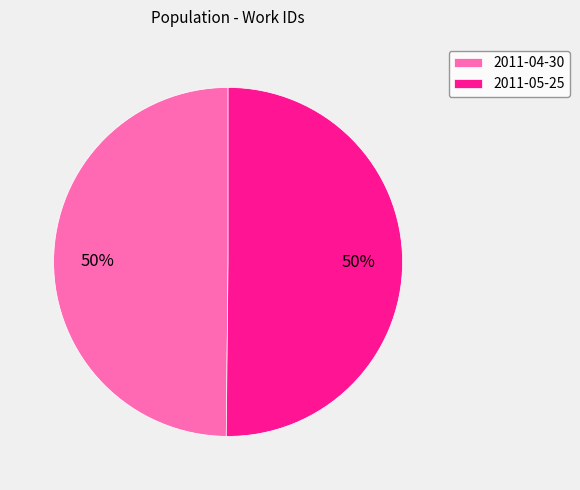

To the nearest percent, what is the average slice percentage?

50%